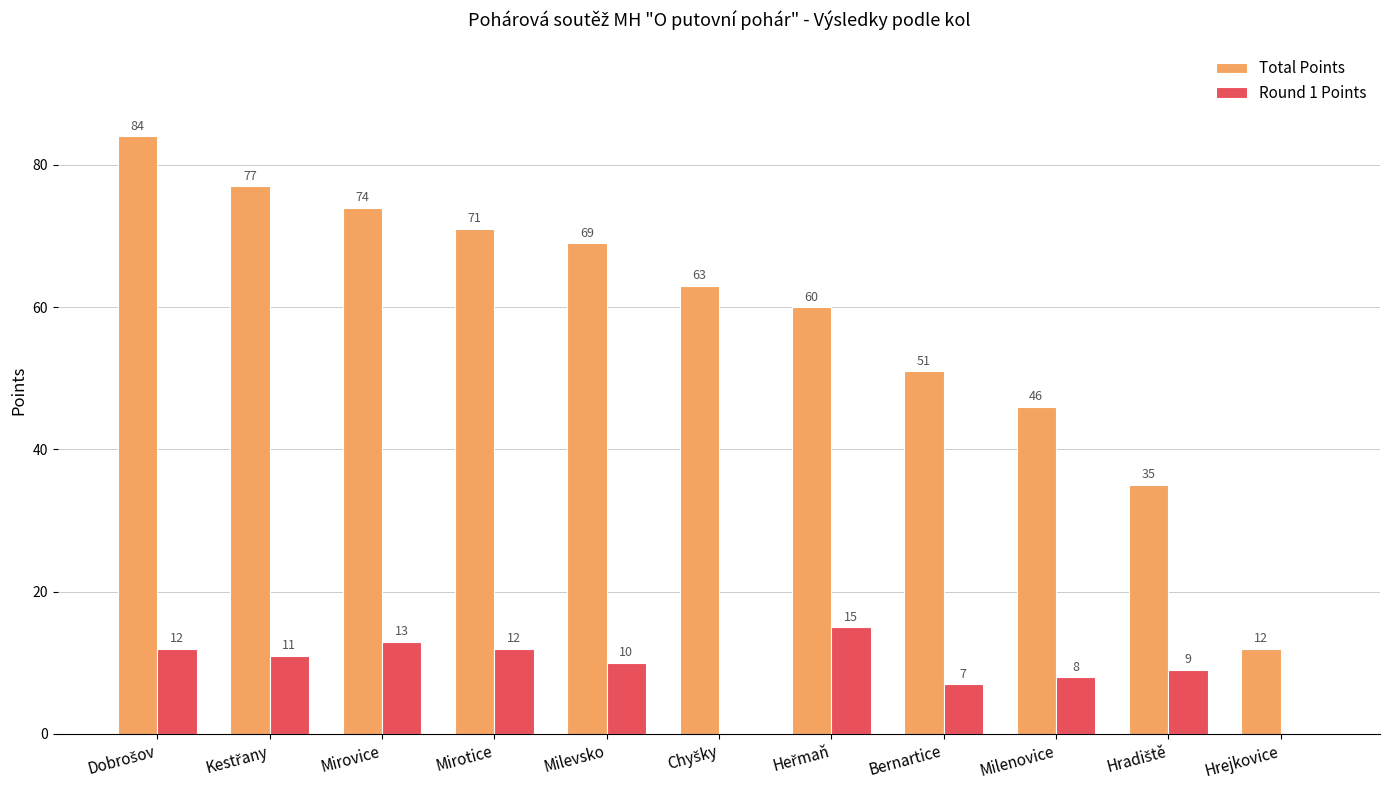

Which series has the largest total across all categories?

Total Points